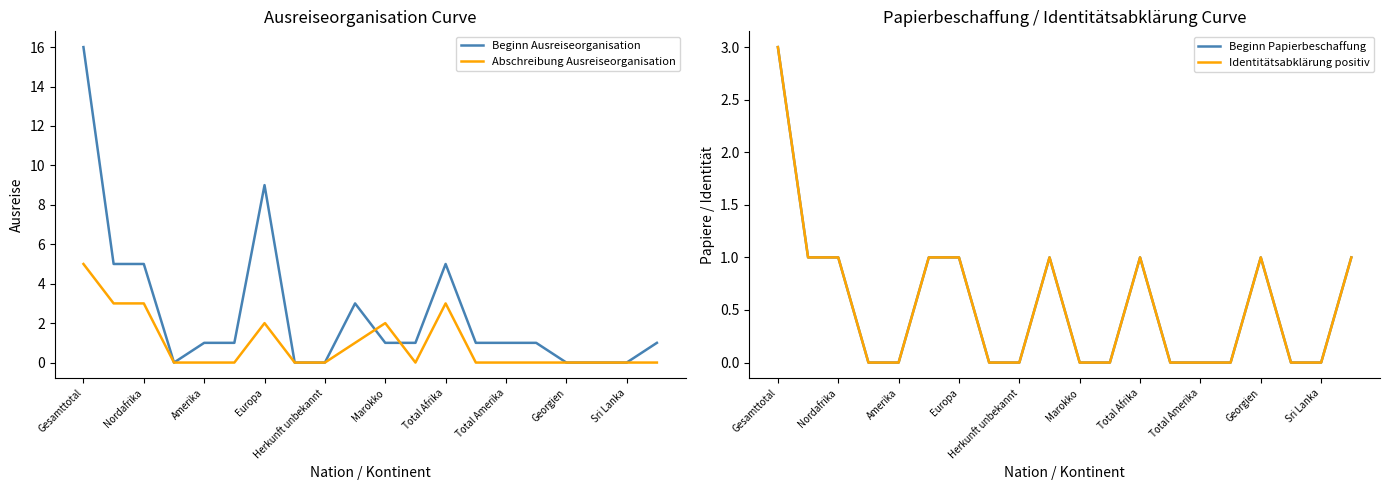

Does the chart display data point markers on the line(s)?

No